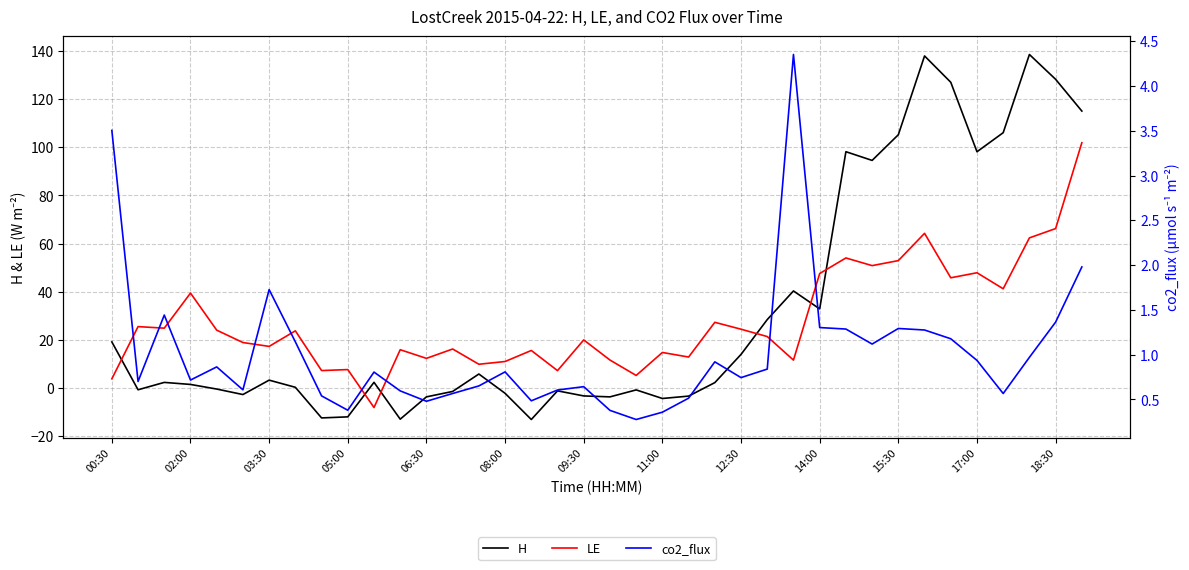

After their last crossing, which series has the higher values: H or LE?

H